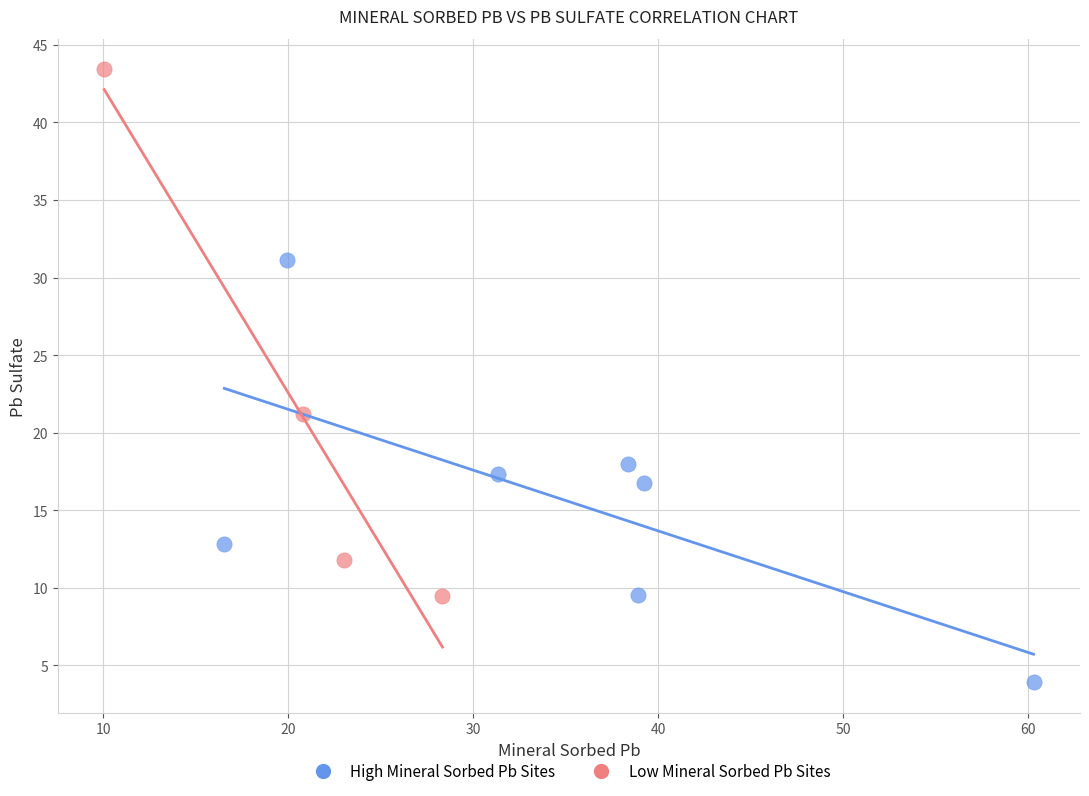

Which series has the widest spread of Y values?

Low Mineral Sorbed Pb Sites